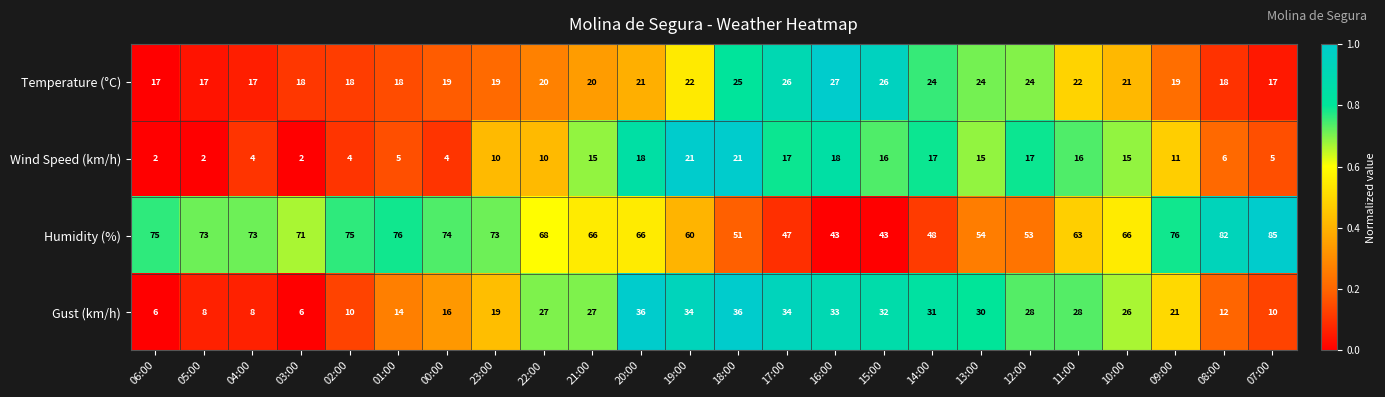

How many data points does each series have?

24